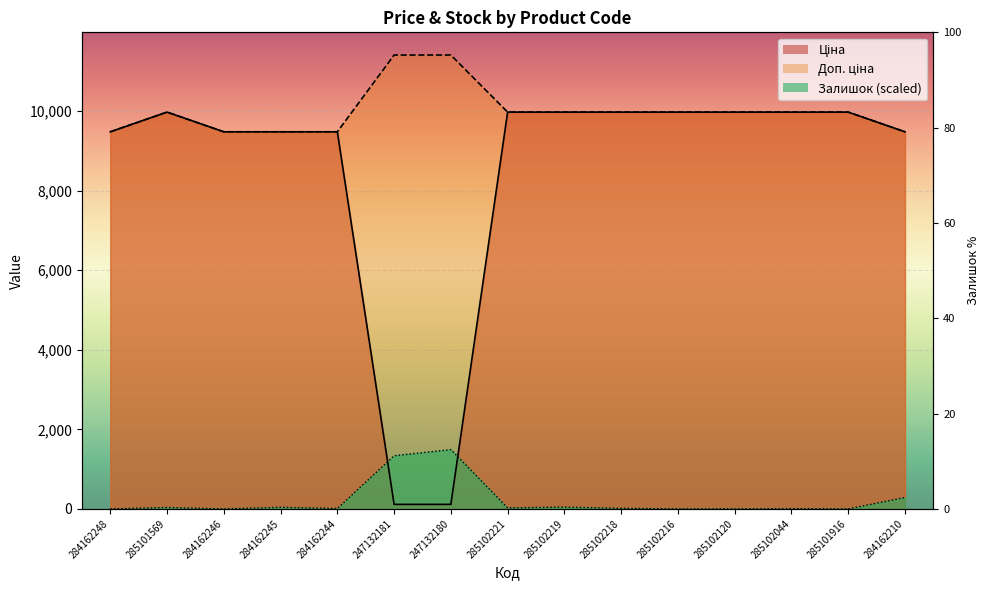

The Залишок series shows -458.8 at 284162248. True or false?

False